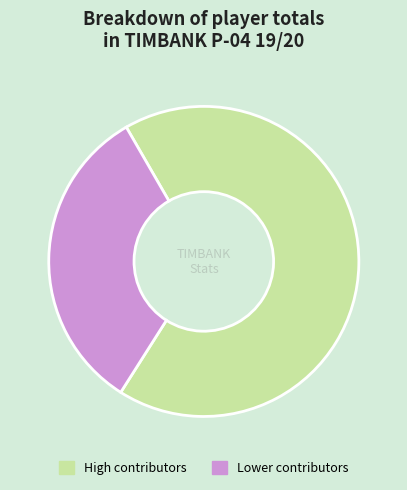

What is the largest slice in the pie chart?

High contributors